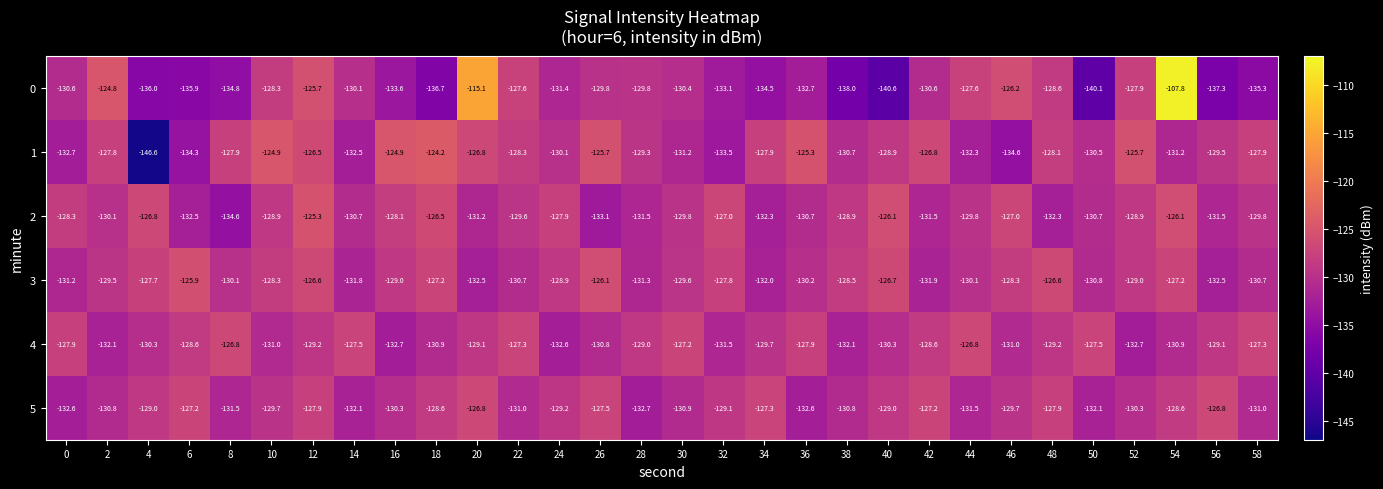

Rank the series at 16 from lowest to highest value.

0, 4, 5, 3, 2, 1